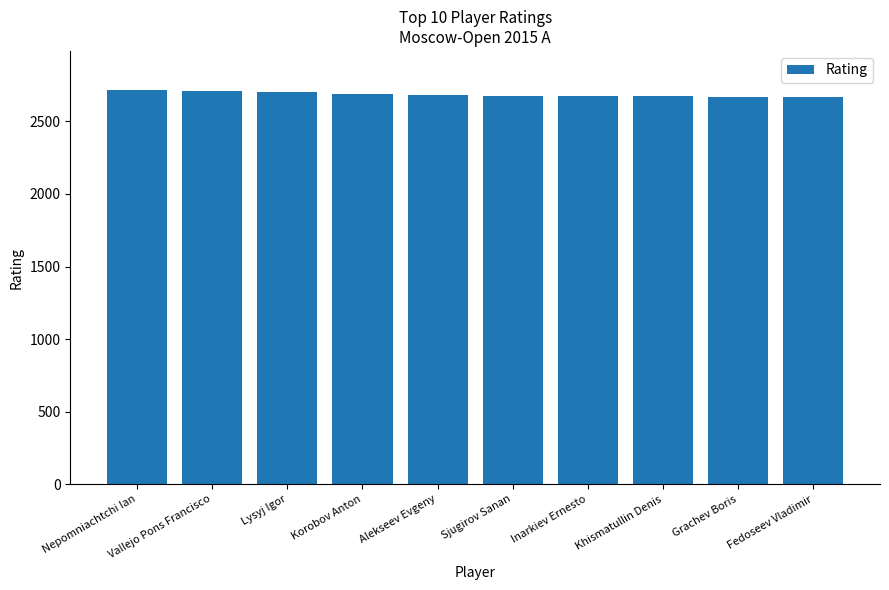

What value does the data have at Nepomniachtchi Ian, to the nearest 5?

2715